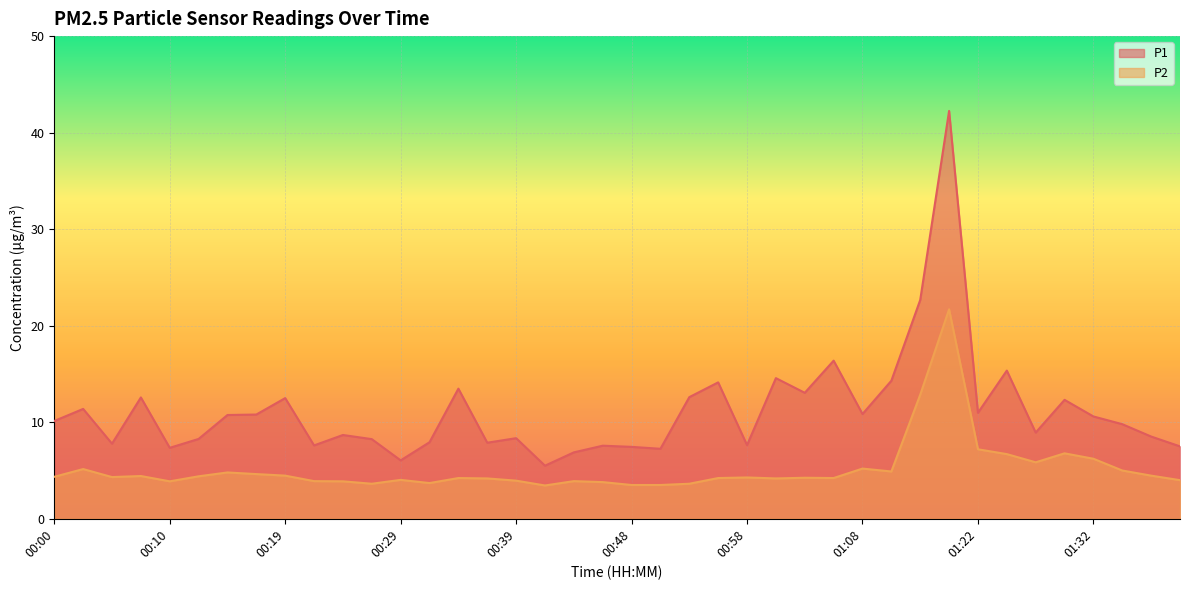

What value does the P1 series have at 00:10?

7.3